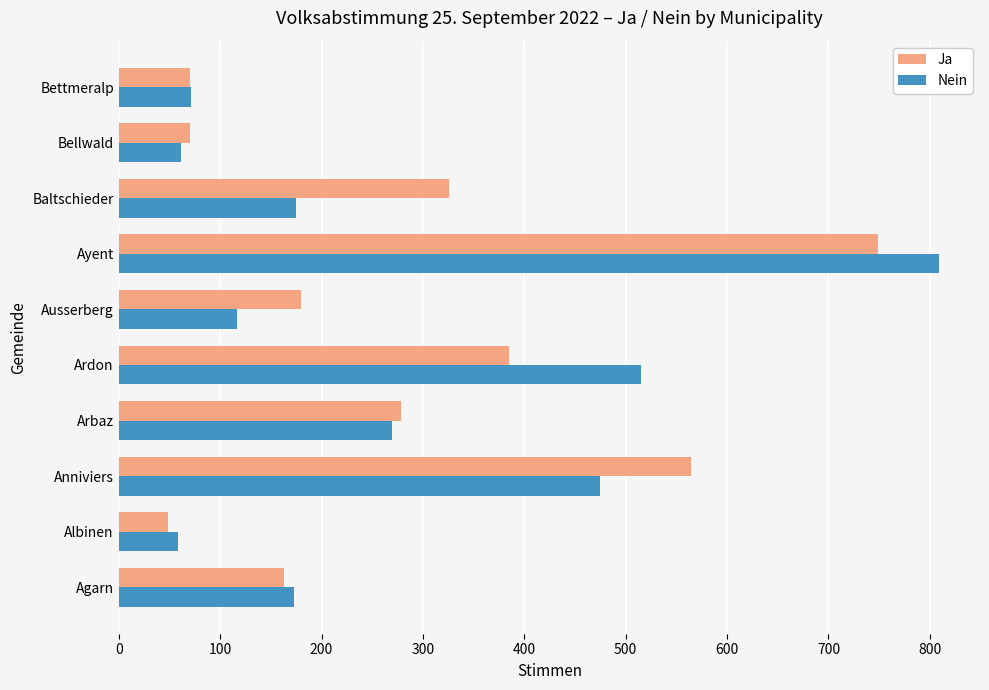

List the series in order of their overall mean, lowest first.

Nein, Ja